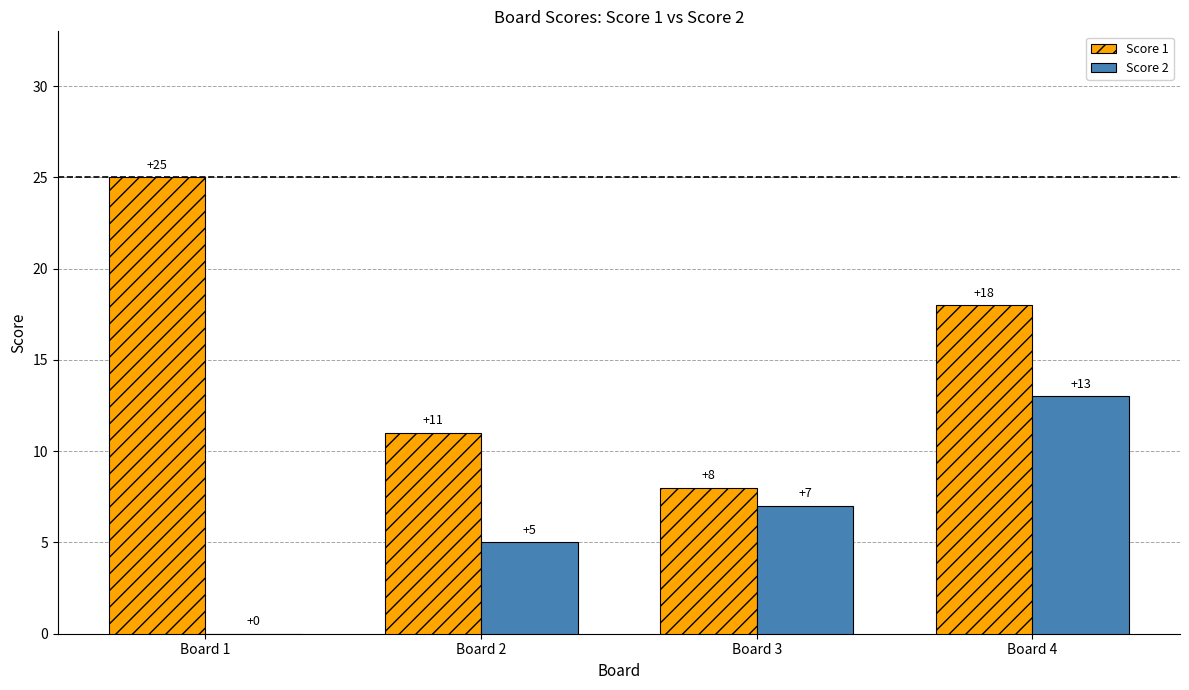

Are the bars grouped side by side (vs. stacked)?

Yes